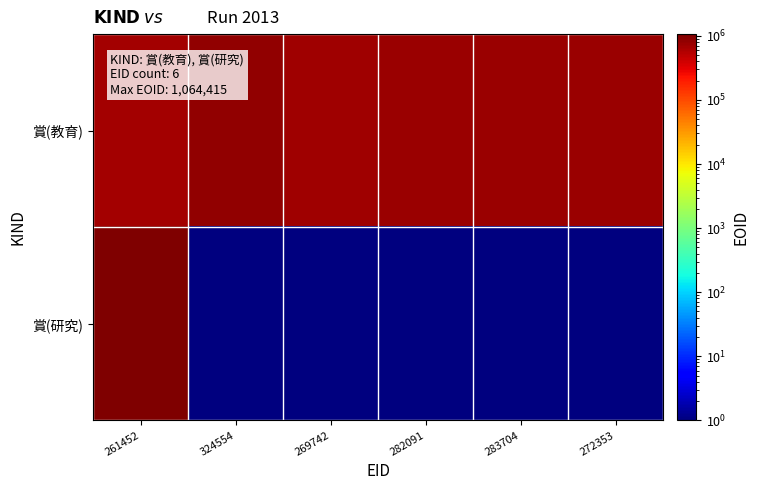

Which has a higher value, 272353 or 282091?

282091